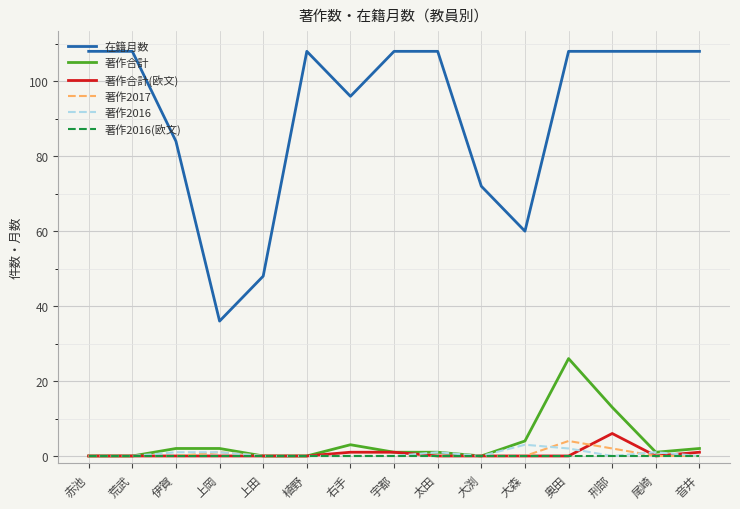

What is the spread (max minus min) of values at 荒武?

108